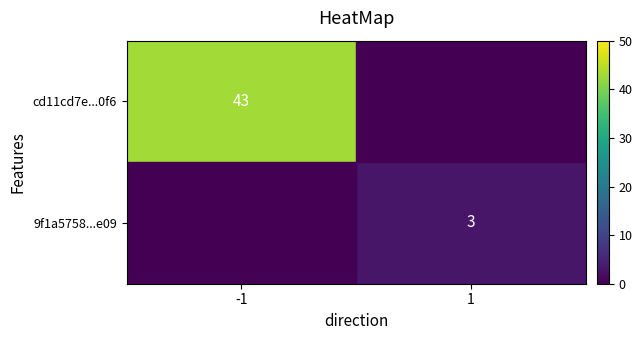

True or false: cd11cd7e...0f6 has a value of 67 at -1.

False